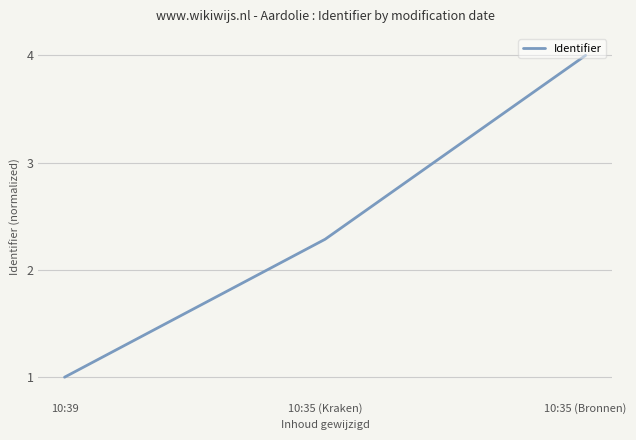

Is it true that the value at 10:39 is 1.0?

True